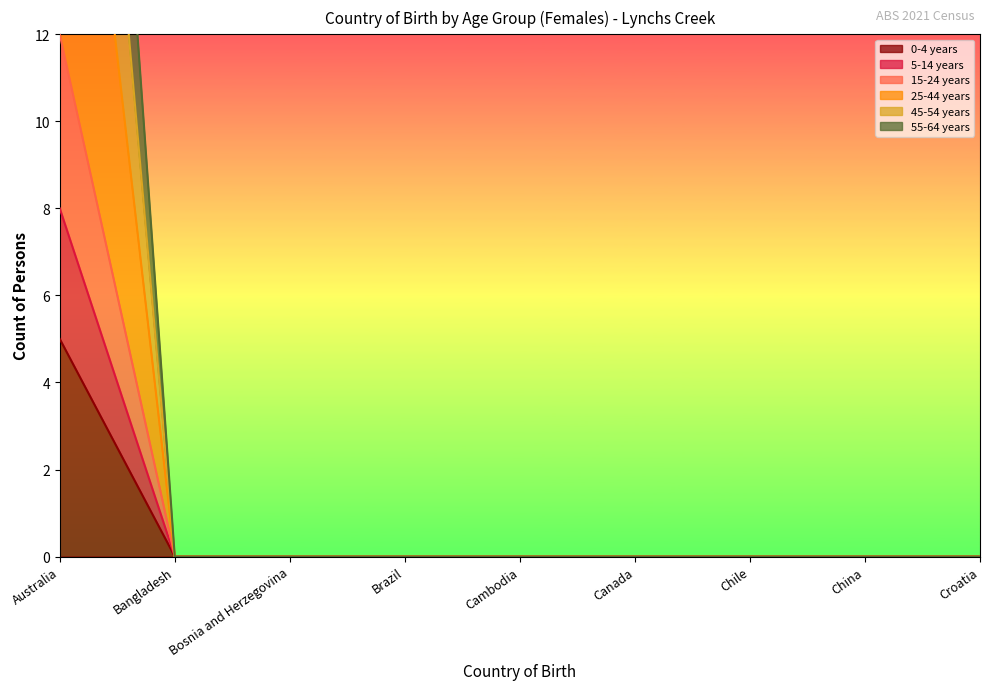

True or false: 0-4 years and 5-14 years intersect in this chart.

False